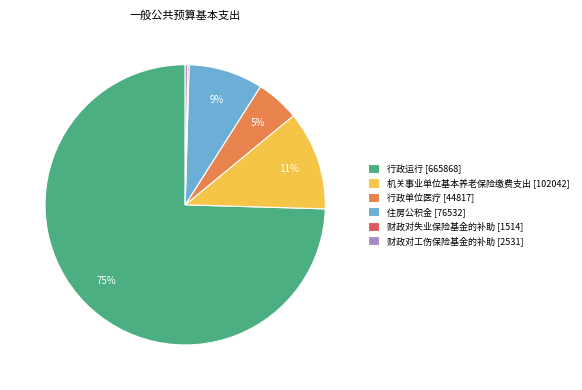

Which has a higher value, 行政运行 [665868] or 住房公积金 [76532]?

行政运行 [665868]